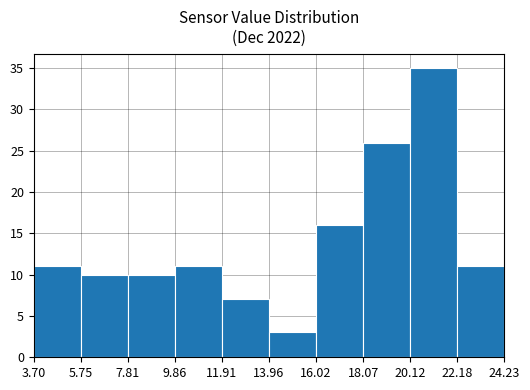

What is the height of the bar covering 22.18 to 24.23 on the x-axis? The values are not printed on the chart, so give them approximately, as read against the axis.

11